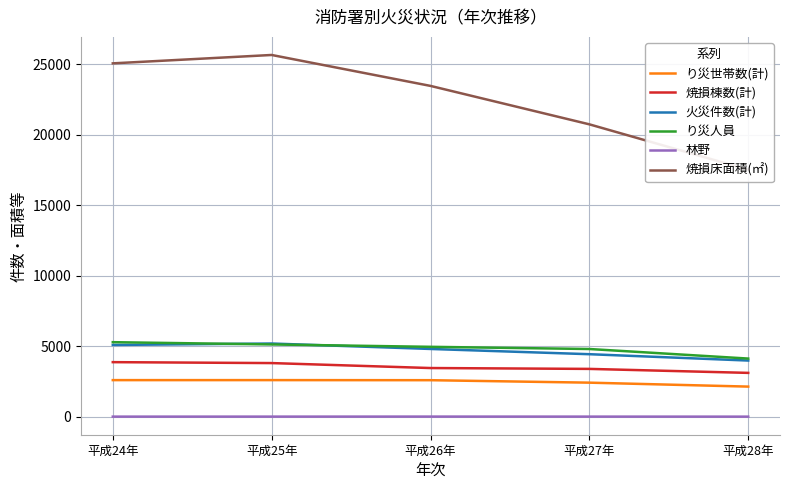

Reading left to right, transcribe all the data shown in this chart.

り災世帯数(計): 平成24年=2593	平成25年=2594	平成26年=2588	平成27年=2413	平成28年=2133
焼損棟数(計): 平成24年=3869	平成25年=3803	平成26年=3451	平成27年=3390	平成28年=3107
火災件数(計): 平成24年=5089	平成25年=5191	平成26年=4805	平成27年=4433	平成28年=3982
り災人員: 平成24年=5287	平成25年=5126	平成26年=4956	平成27年=4802	平成28年=4123
林野: 平成24年=2	平成25年=3	平成26年=5	平成27年=3	平成28年=1
焼損床面積(㎡): 平成24年=25079	平成25年=25674	平成26年=23478	平成27年=20750	平成28年=17529